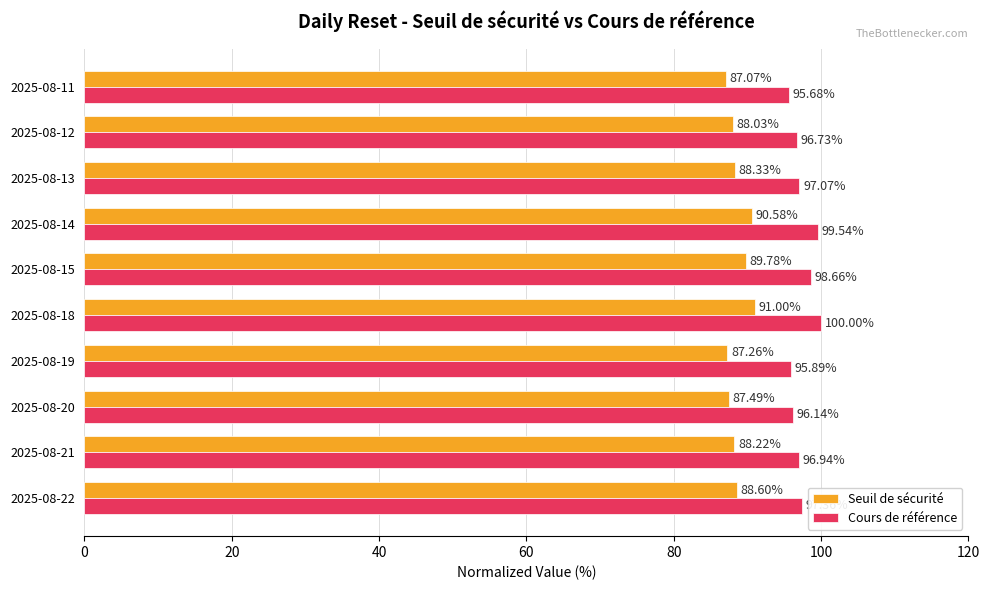

Between 2025-08-21 and 2025-08-12, which series saw the biggest shift?

Cours de référence